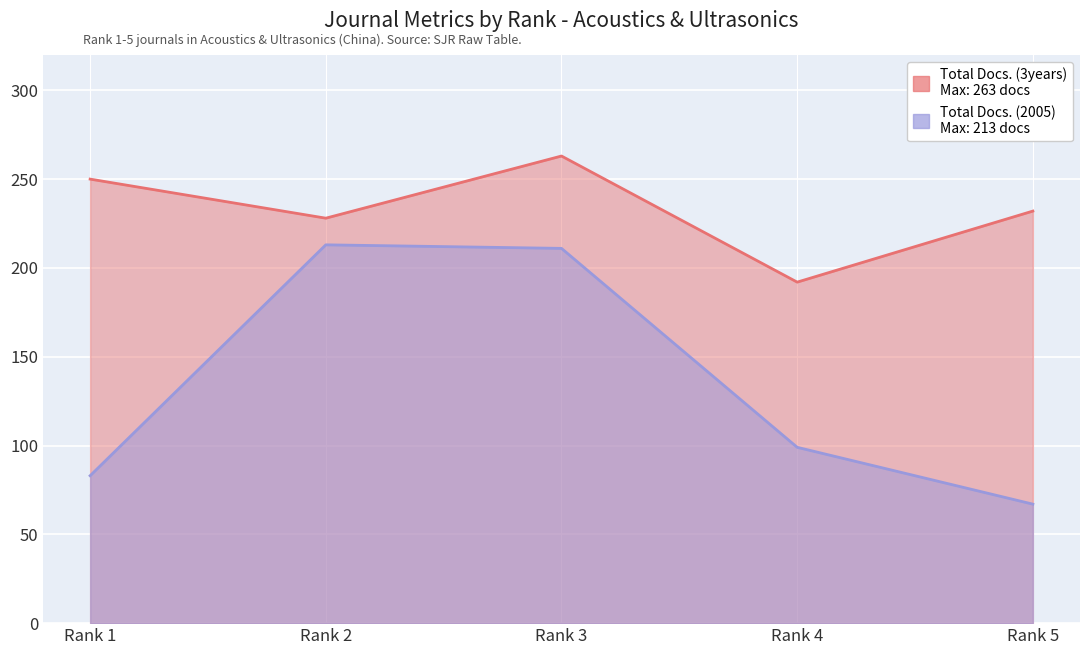

How many data points in Total Docs. (2005) are above 99?

2